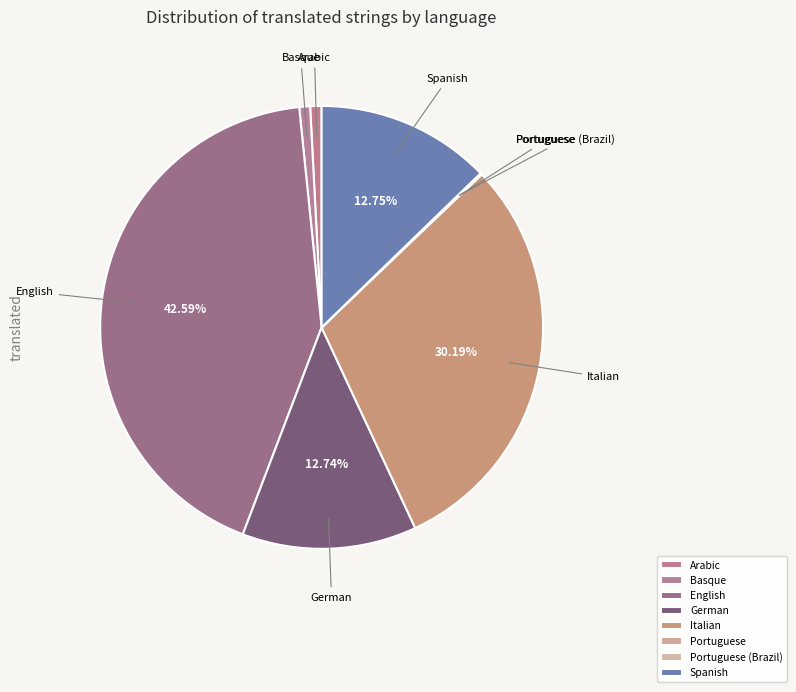

True or false: English accounts for 43% of the total.

True